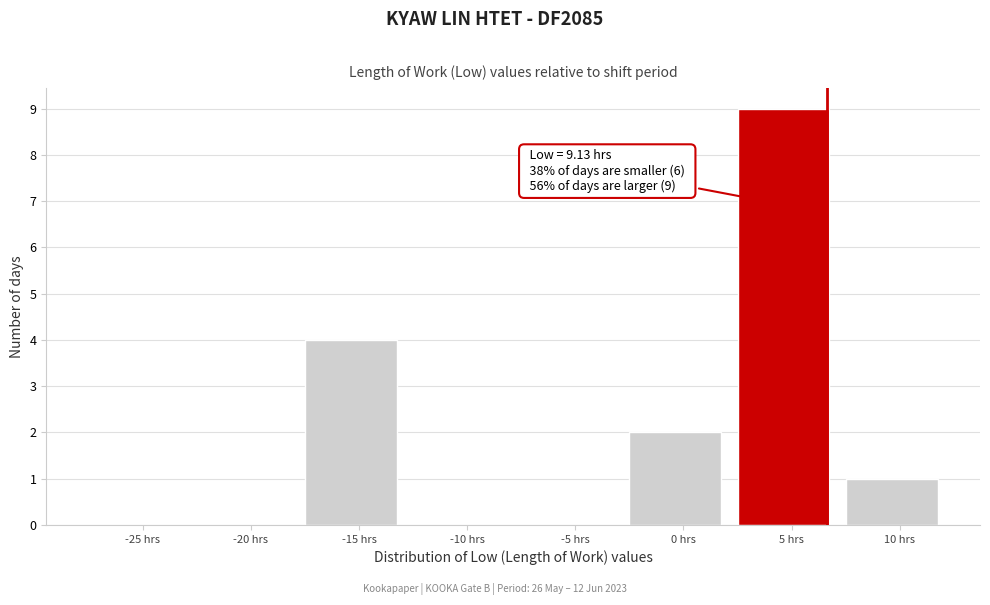

Reading left to right, extract all data points from this chart.

-25 hrs=0	-20 hrs=0	-15 hrs=4	-10 hrs=0	-5 hrs=0	0 hrs=2	5 hrs=9	10 hrs=1